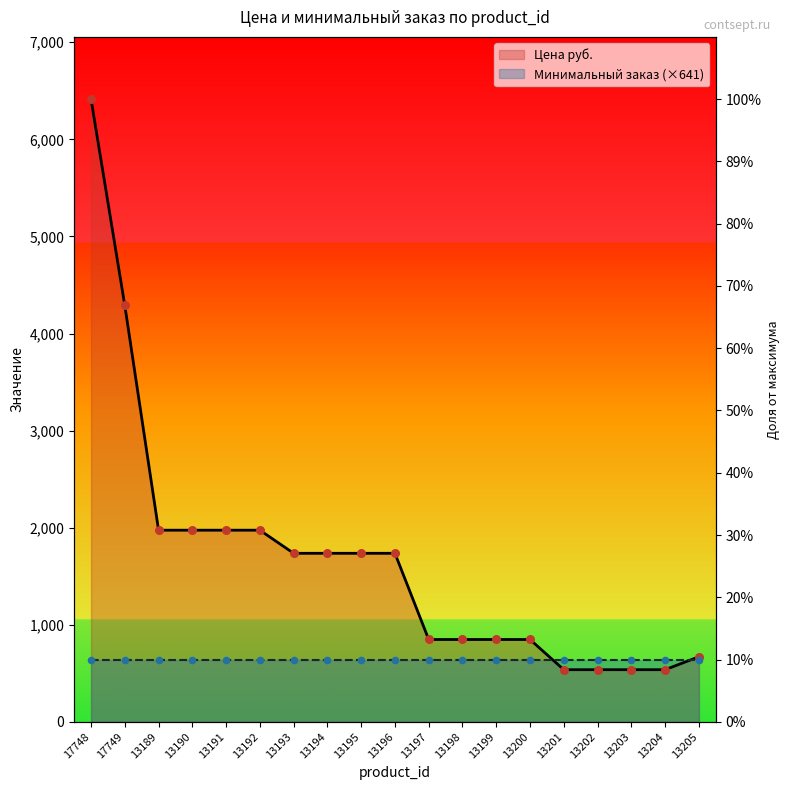

Which has a higher value, 13202 or 13199?

13199